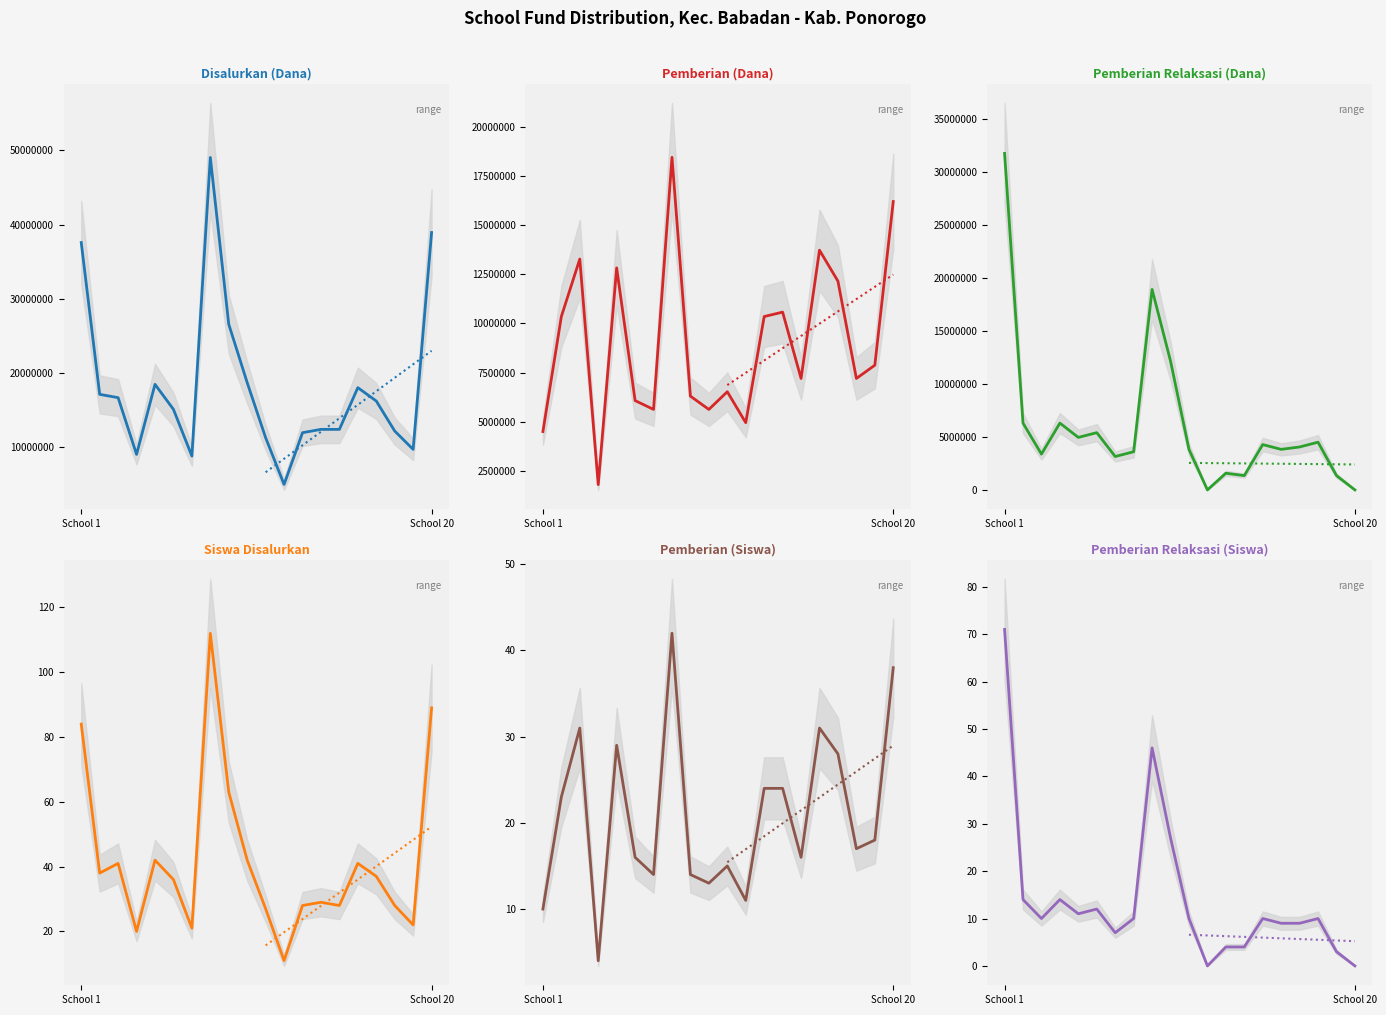

At how many categories does at least one series exceed 16504098?

9